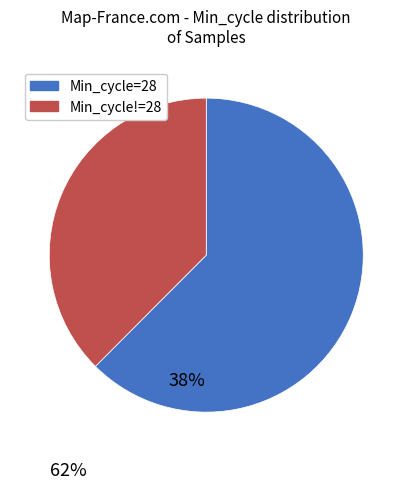

Does any single category account for the majority?

Yes